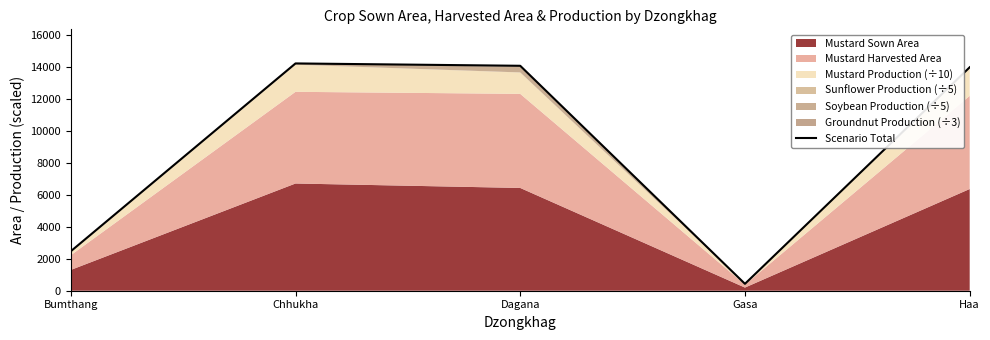

What is the value of the 2nd point from the left?

14242.8